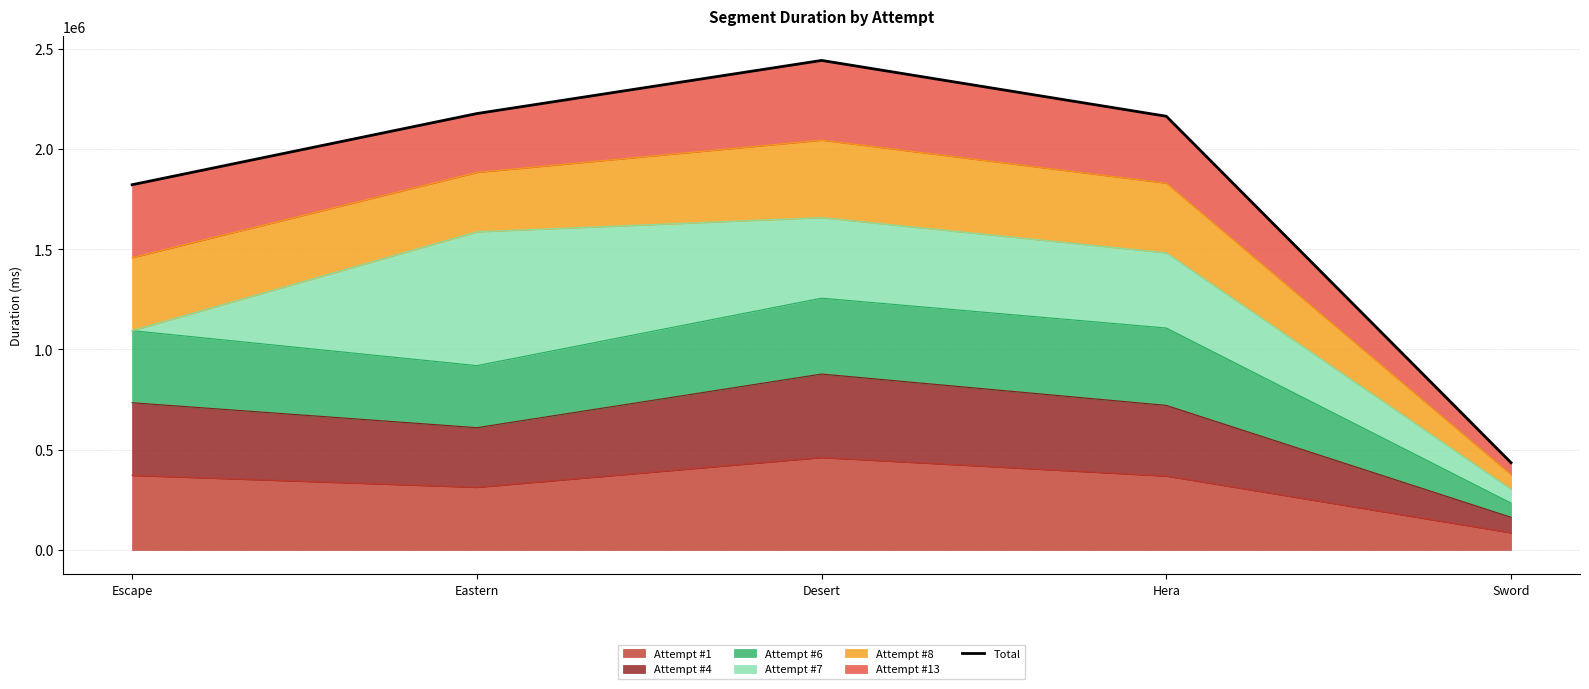

Where is Attempt #1 nearest to the value 273199?

Eastern